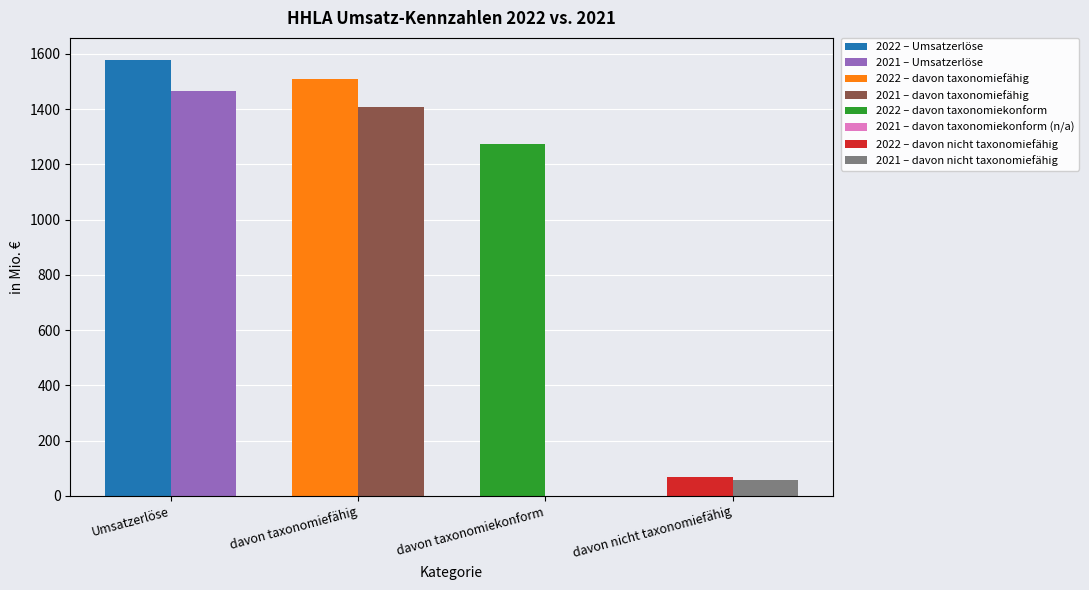

What is the label of the 2nd bar from the right?

davon taxonomiekonform